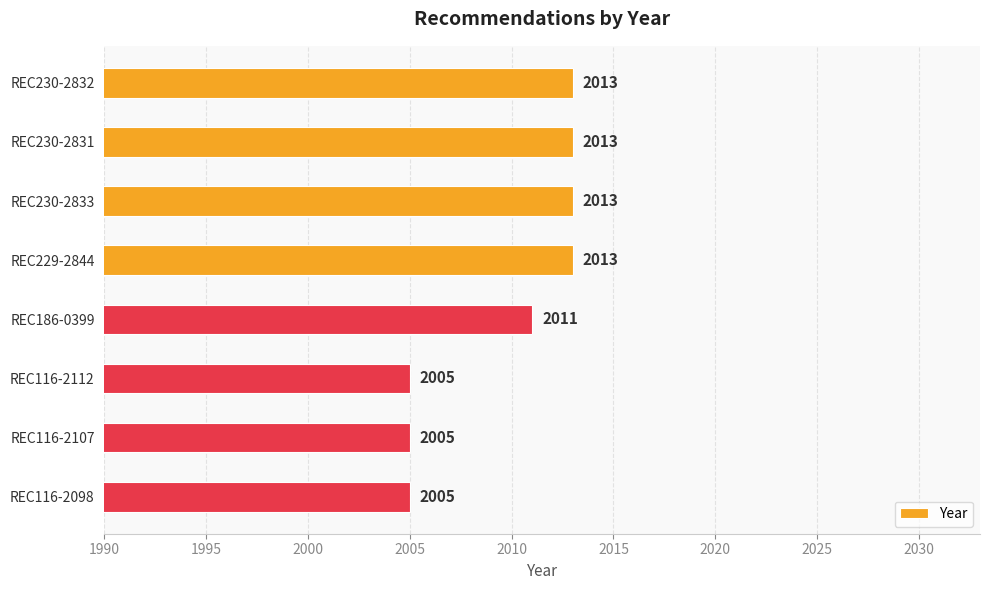

How many values are between 2005 and 2013?

8